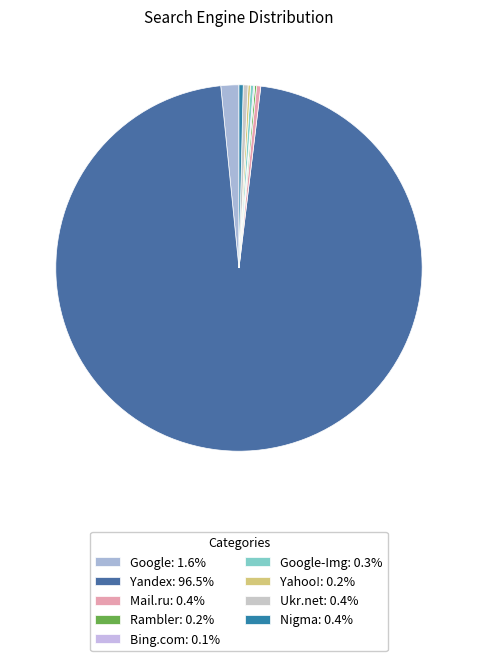

How many segments does this pie chart have?

9